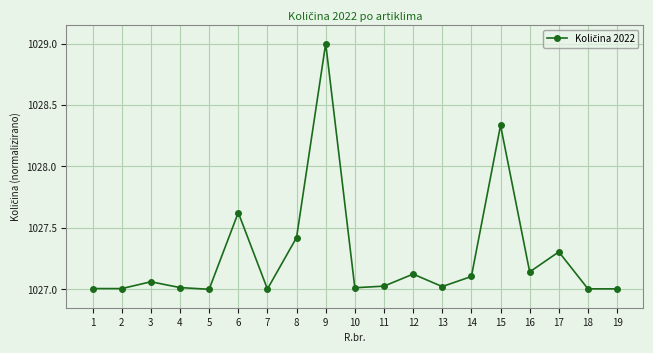

Does the chart display data point markers on the line(s)?

Yes